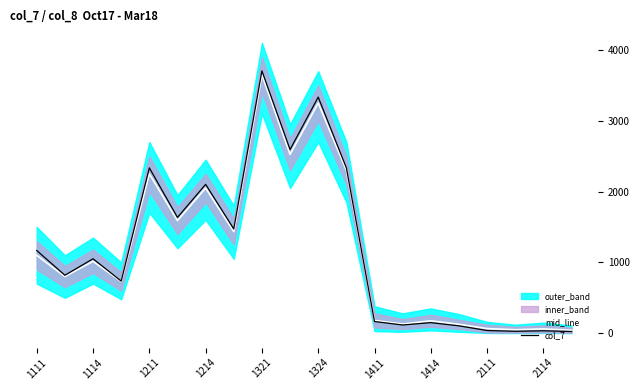

Which category has the highest value in the mid_line series?

1321